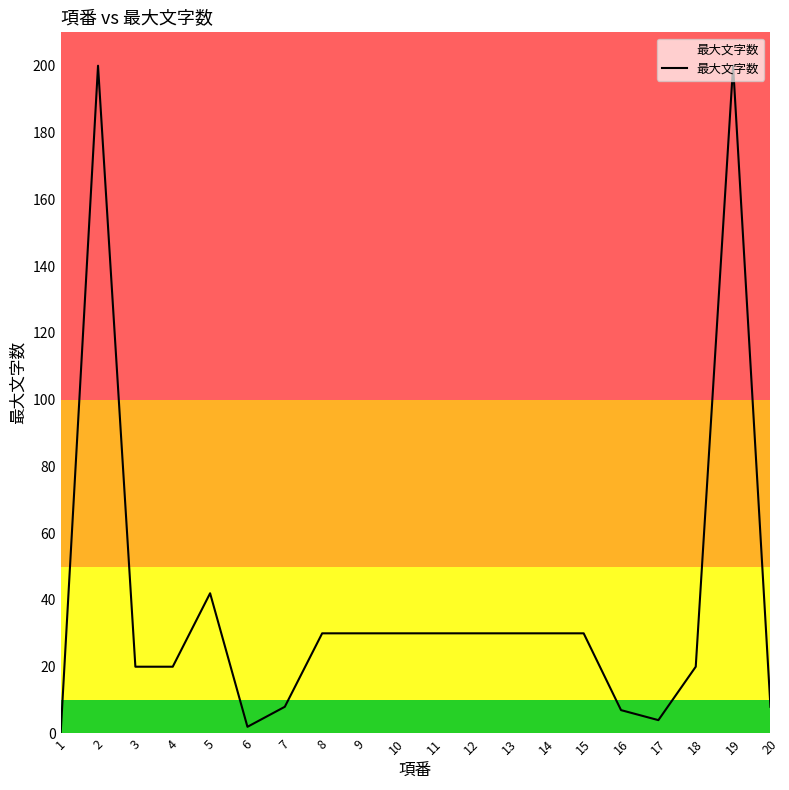

Is it true that the value at 16 is 7?

True